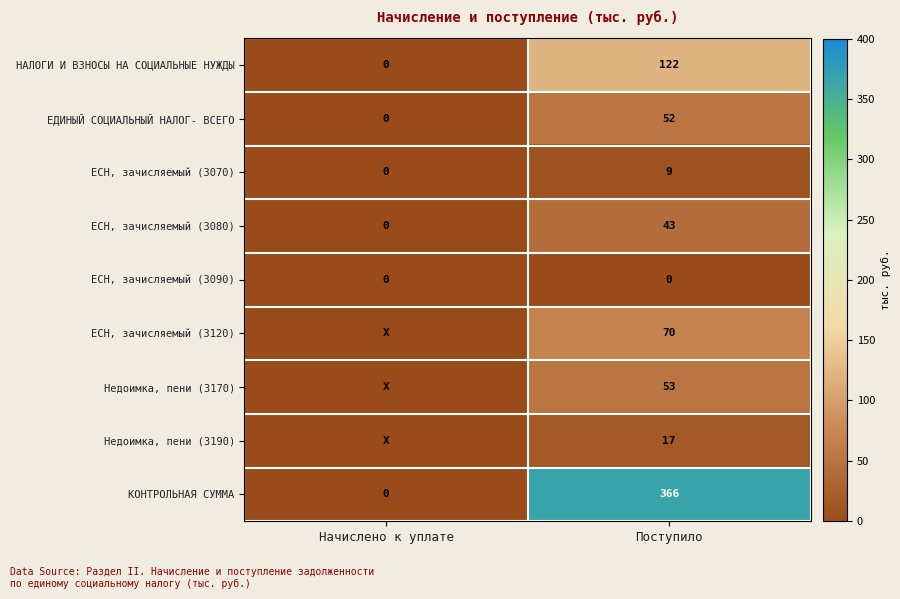

How many НАЛОГИ И ВЗНОСЫ НА СОЦИАЛЬНЫЕ НУЖДЫ values are between 0 and 122?

2